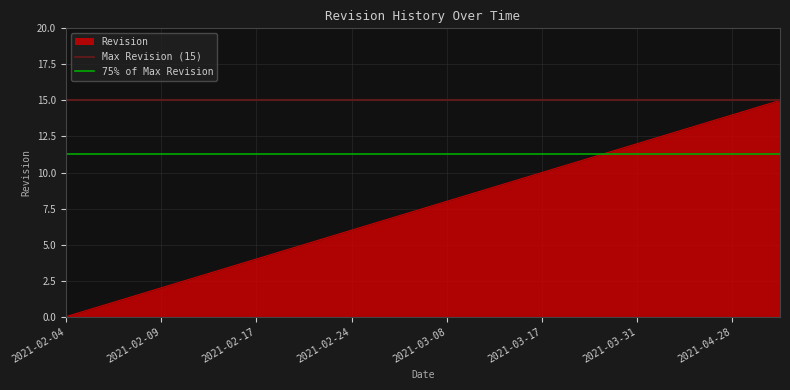

What is the maximum value for Revision?

15